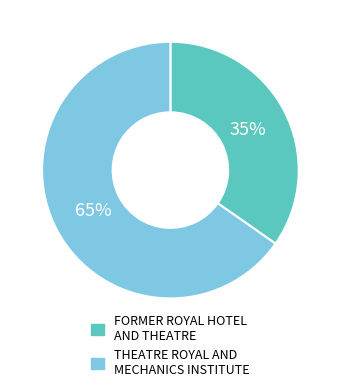

True or false: FORMER ROYAL HOTEL AND THEATRE accounts for 35% of the total.

True